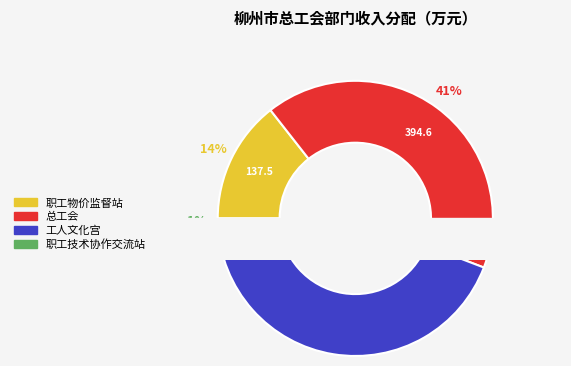

What percentage is the 柳州市职工物价监督站 slice, to the nearest percent?

14%